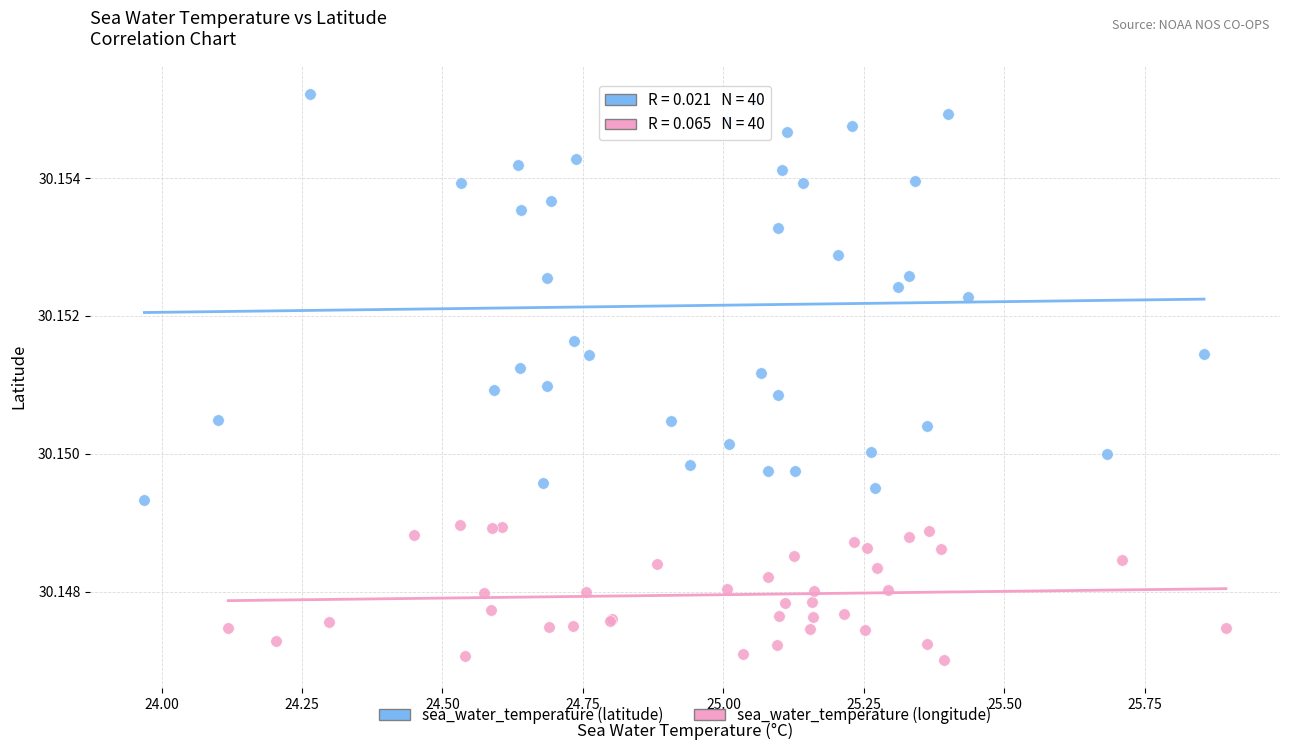

Which series has the widest spread of Y values?

sea_water_temperature (latitude)